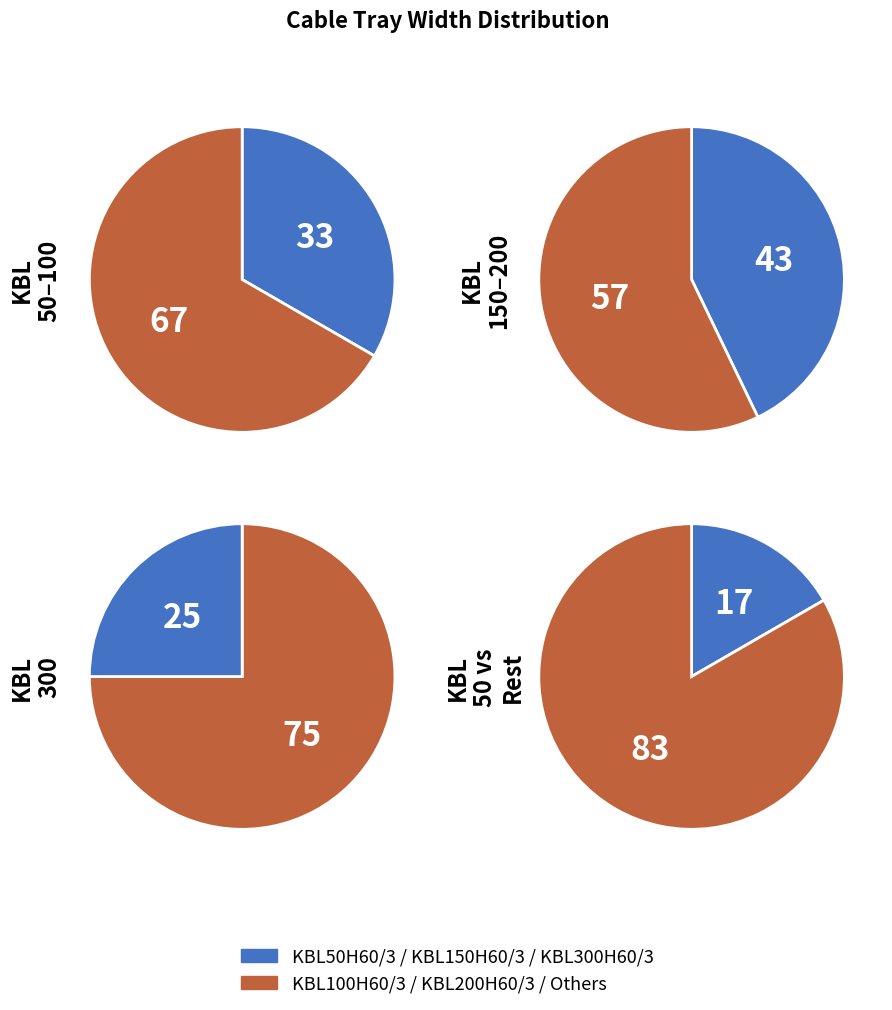

Do KBL200H60/3 and KBL50H60/3 together represent more than half of the pie?

No